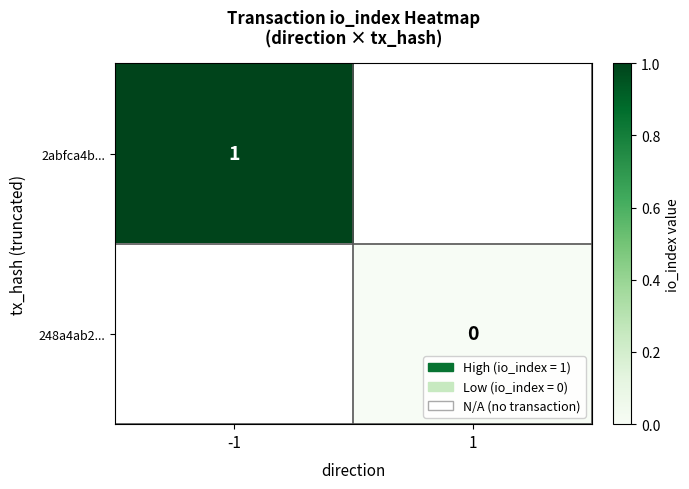

What is the maximum value shown in the chart?

1.0